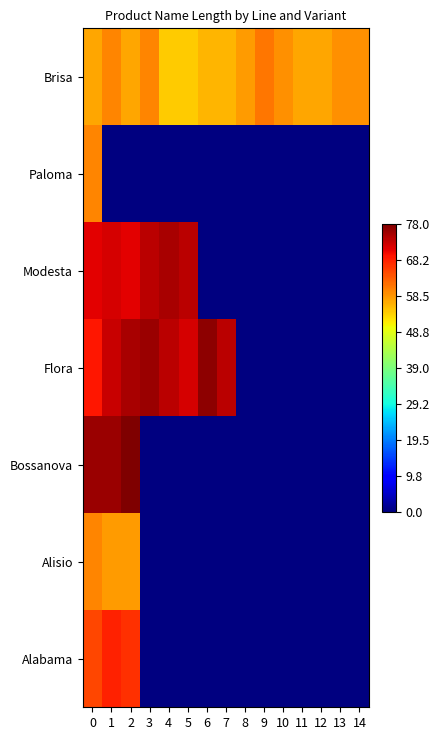

List the series in order of their peak value, highest first.

Bossanova, Flora, Modesta, Alabama, Brisa, Paloma, Alisio